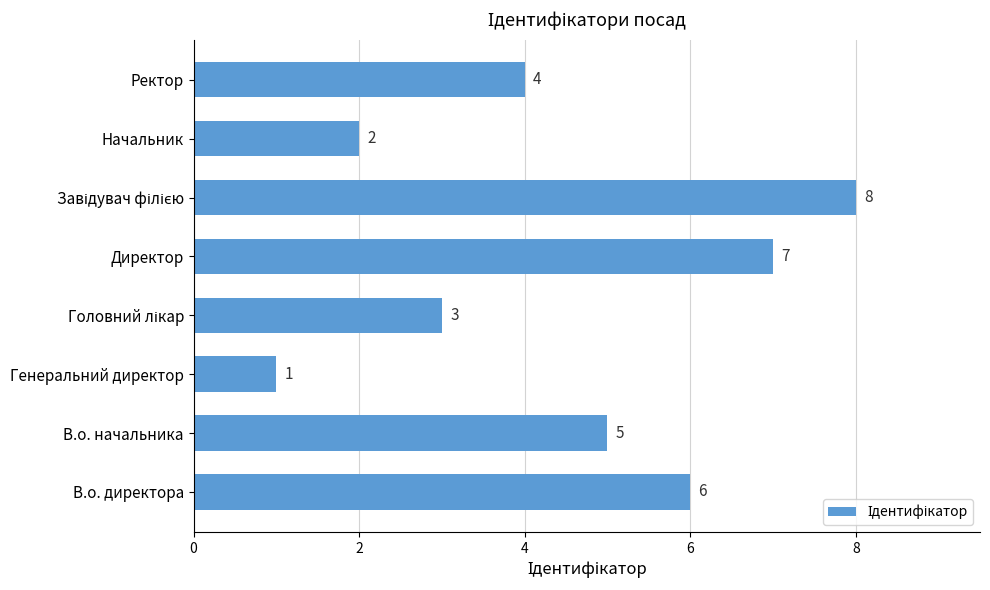

What is the difference between the maximum and minimum values?

7